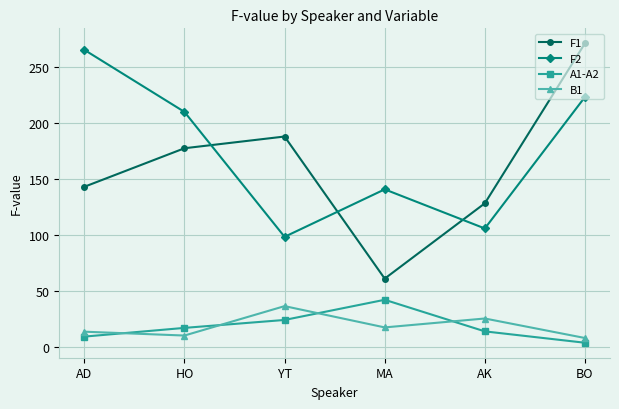

Which series has the largest total across all categories?

F2